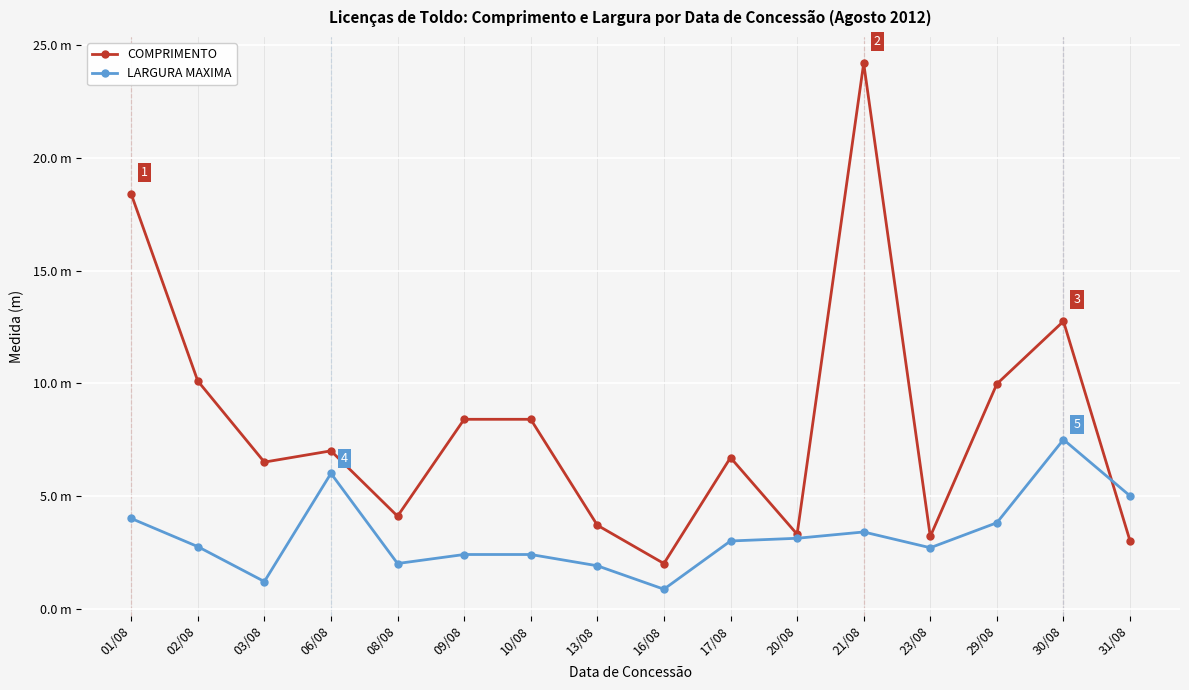

Rank the series by their average value, from lowest to highest.

LARGURA MAXIMA, COMPRIMENTO